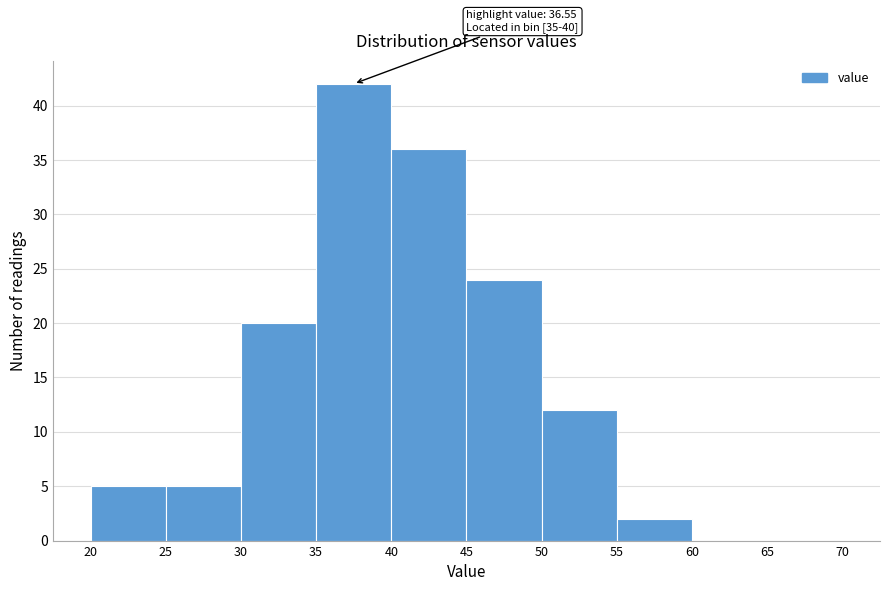

Which range on the x-axis has the tallest bar?

35 to 40